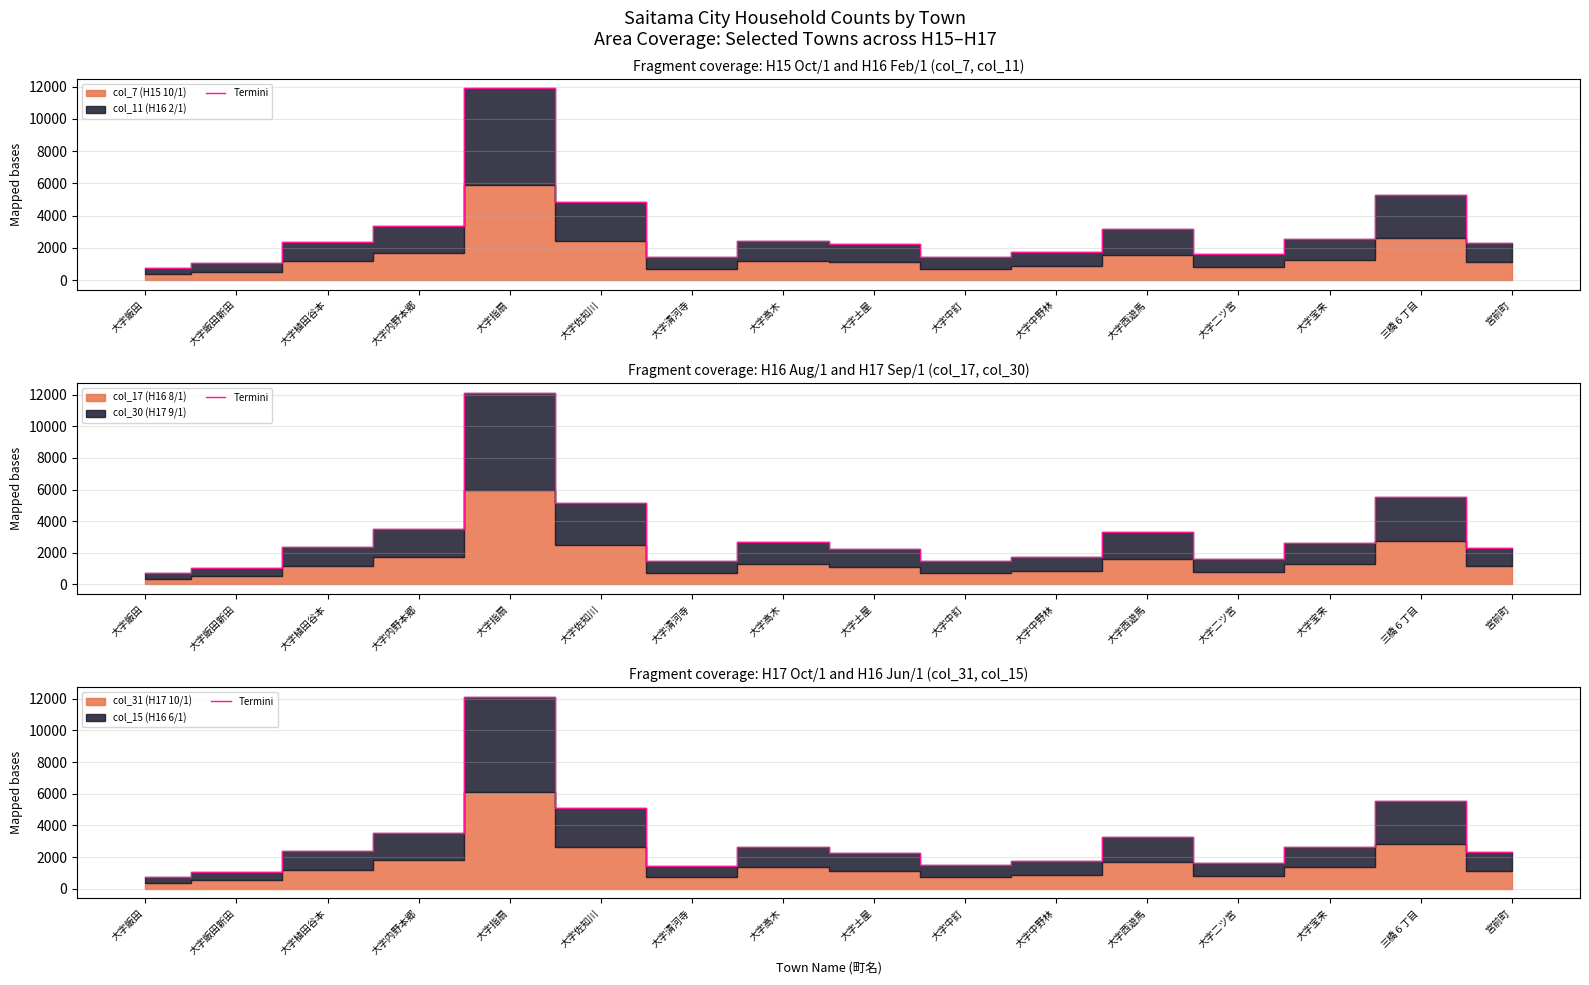

Rank the categories by value from lowest to highest.

大字飯田, 大字飯田新田, 大字清河寺, 大字中釘, 大字二ツ宮, 大字中野林, 大字土屋, 宮前町, 大字植田谷本, 大字宝来, 大字高木, 大字西遊馬, 大字内野本郷, 大字佐知川, 三橋６丁目, 大字指扇